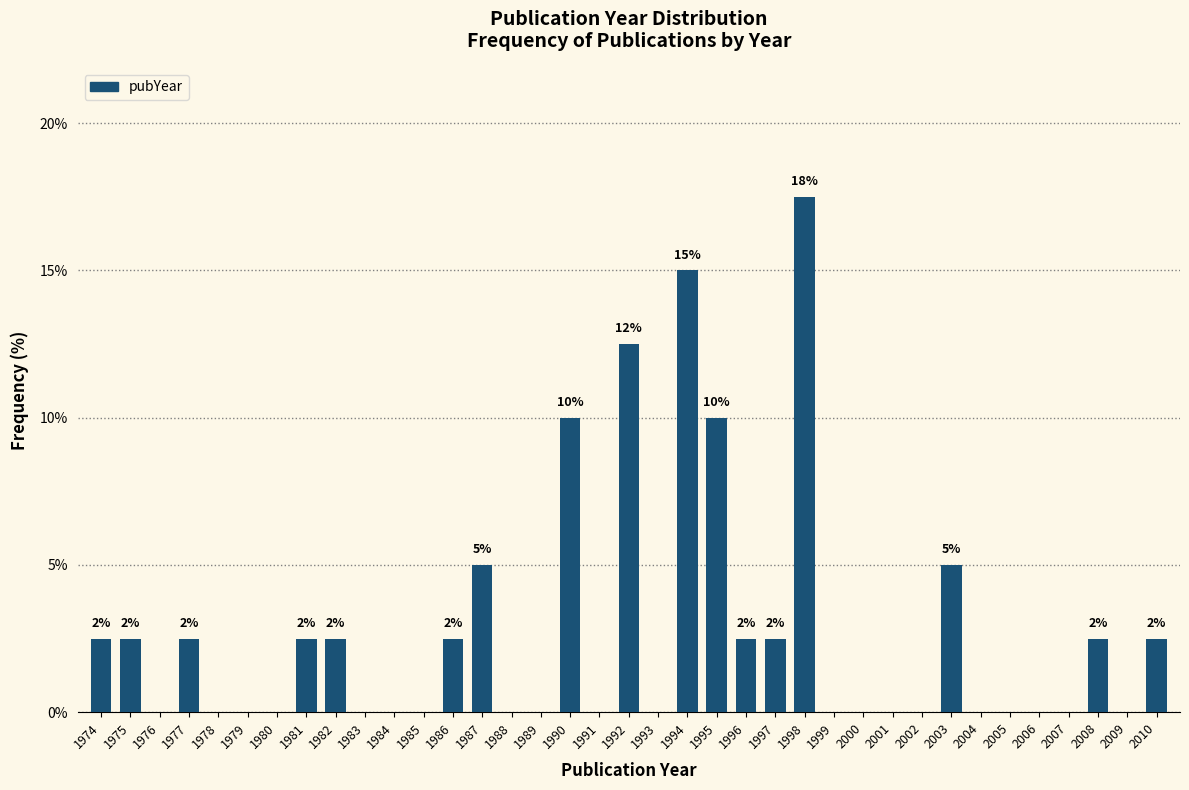

True or false: the data shows 0.0 at 1991.

True